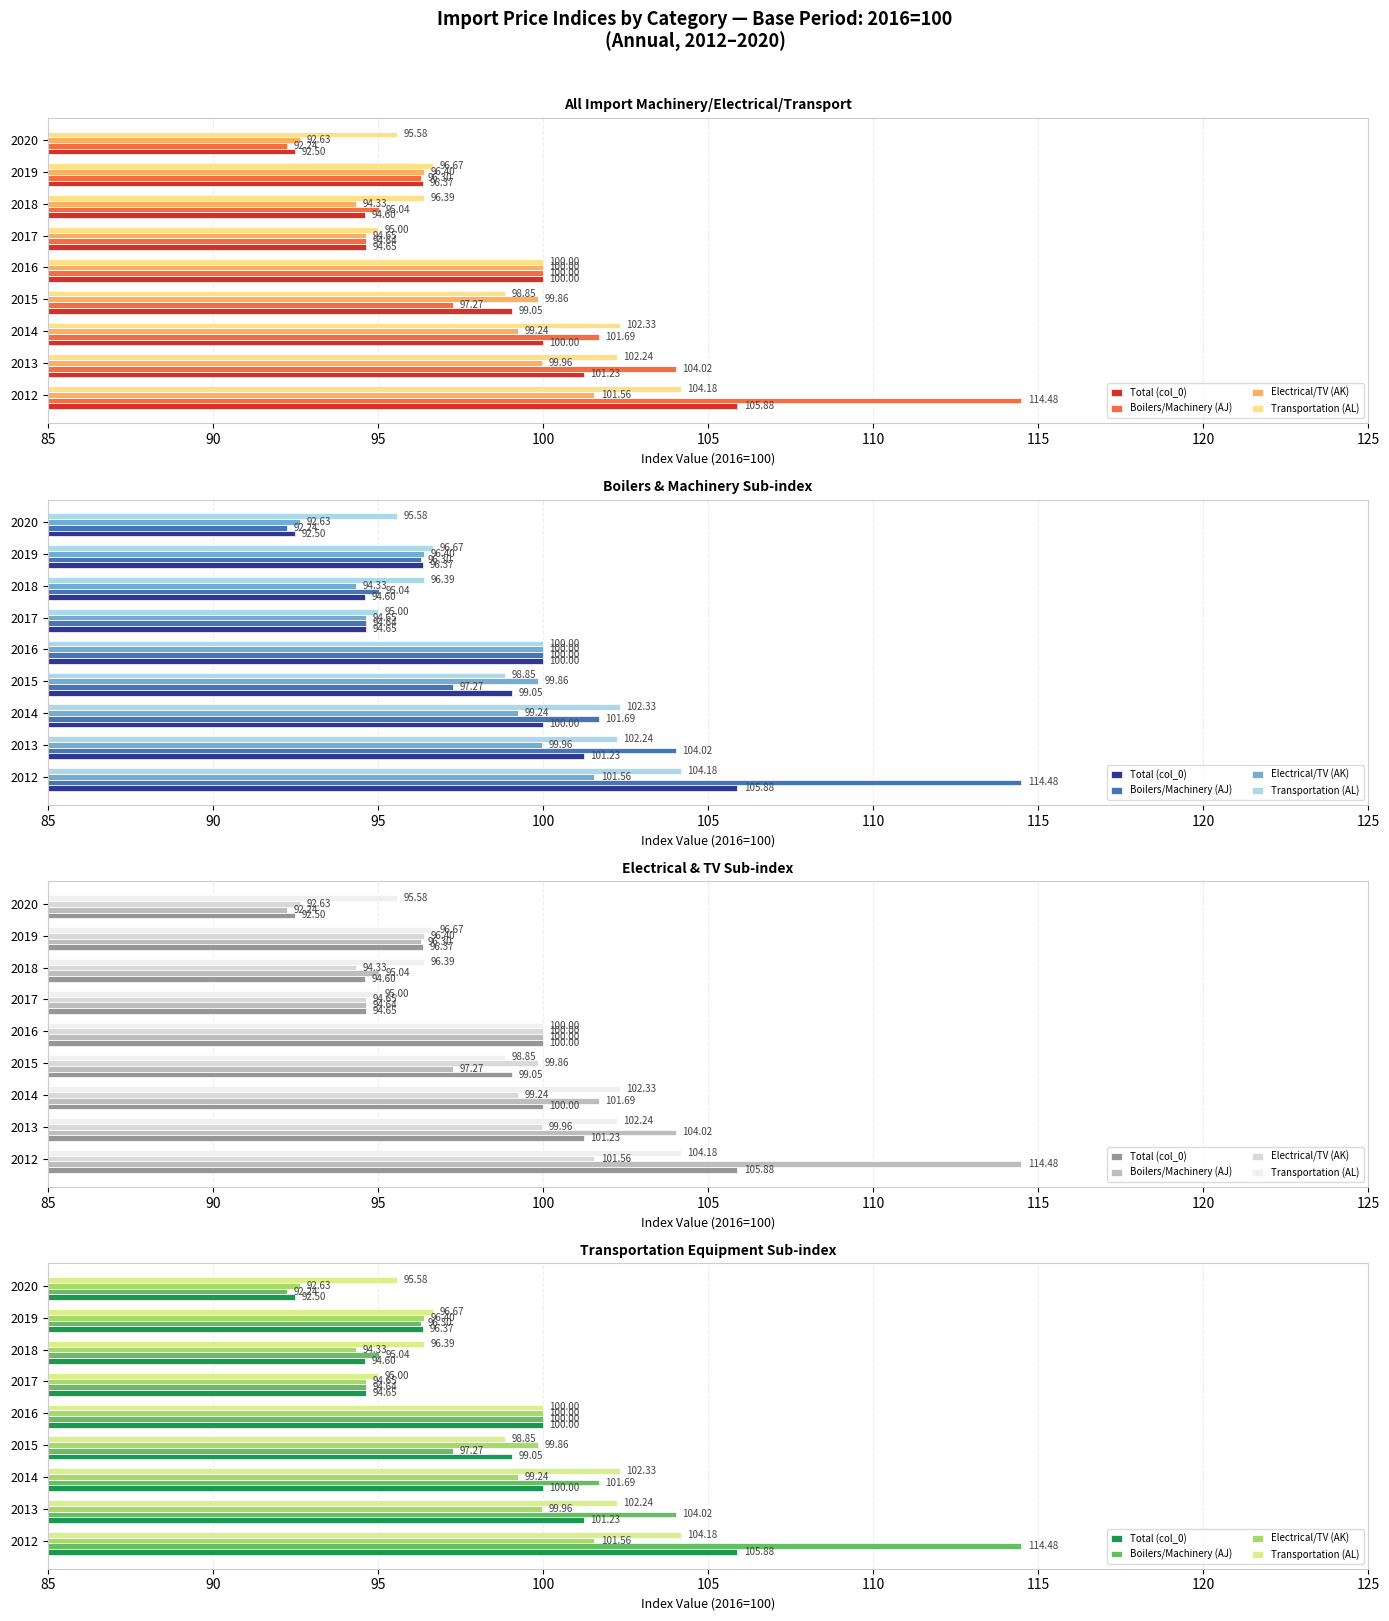

How many groups of bars are there?

9